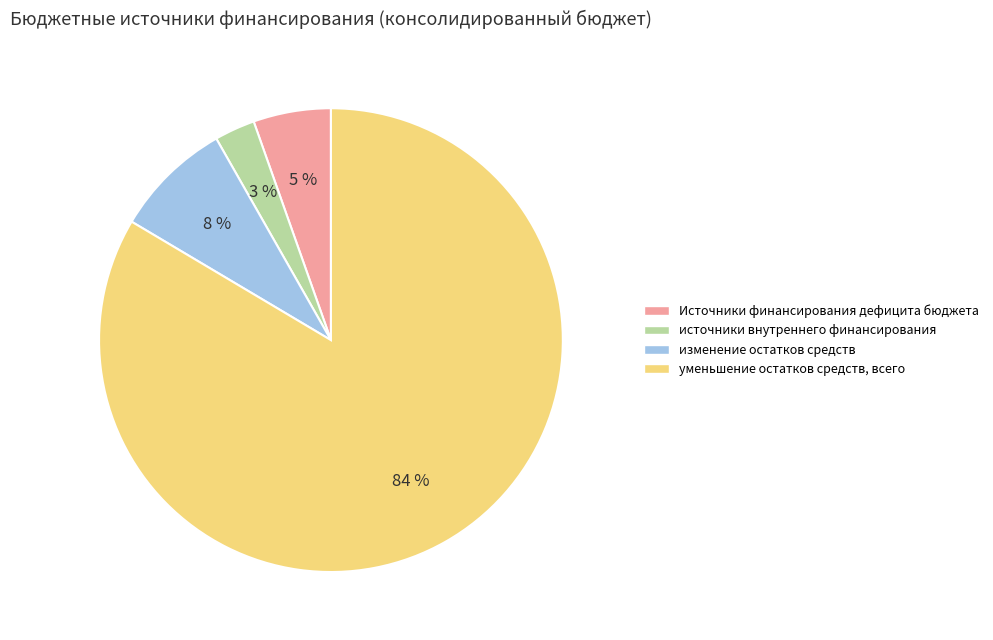

Does уменьшение остатков средств, всего account for over 50% of the chart?

Yes